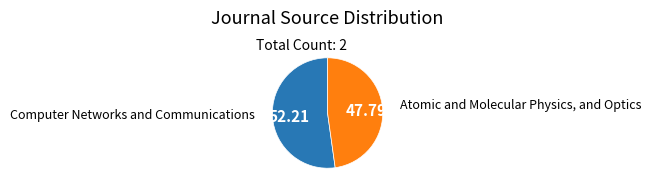

Do Computer Networks and Communications and Atomic and Molecular Physics, and Optics together represent more than half of the pie?

Yes